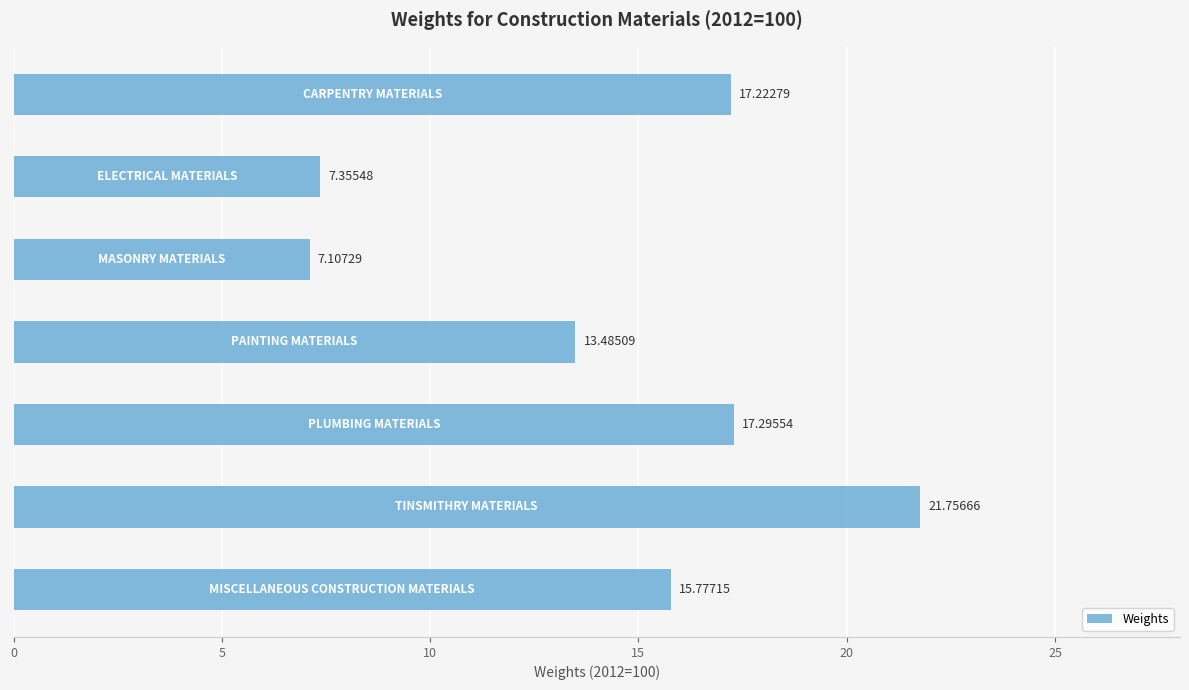

What is the smallest value displayed?

7.1